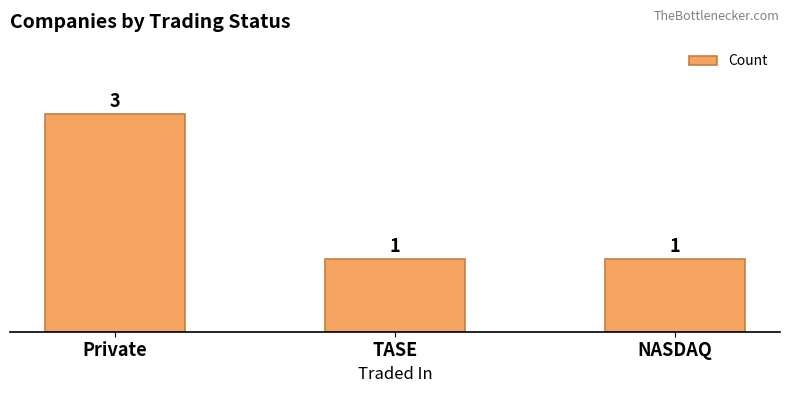

How many bars are there in total?

3